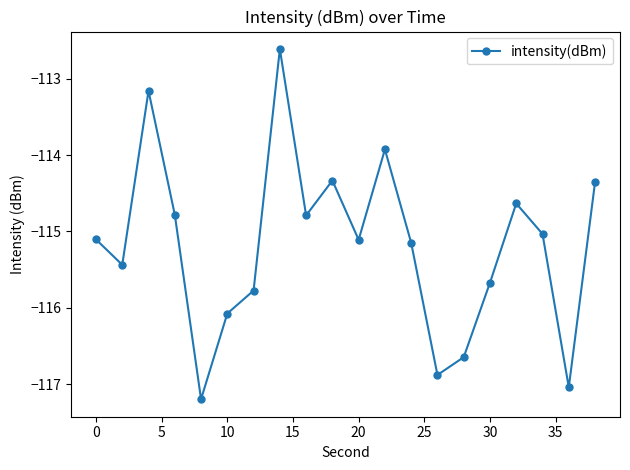

What is the value of the 4th point from the left?

-114.8